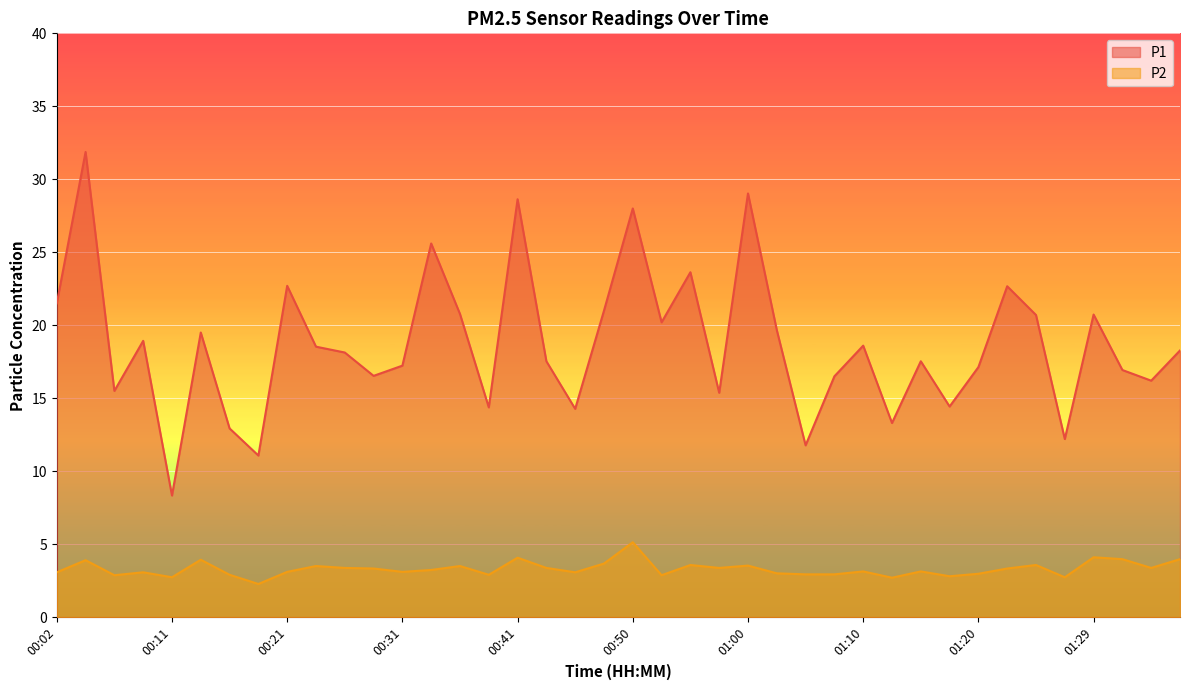

How many data points does each series have?

40